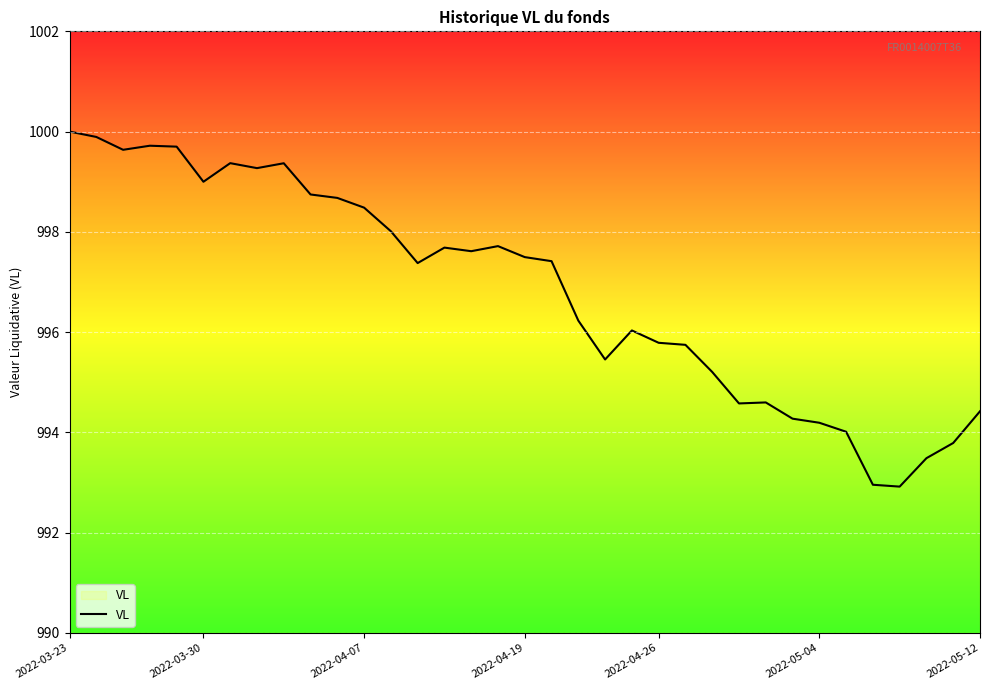

What is the difference between the maximum and minimum values?

7.1